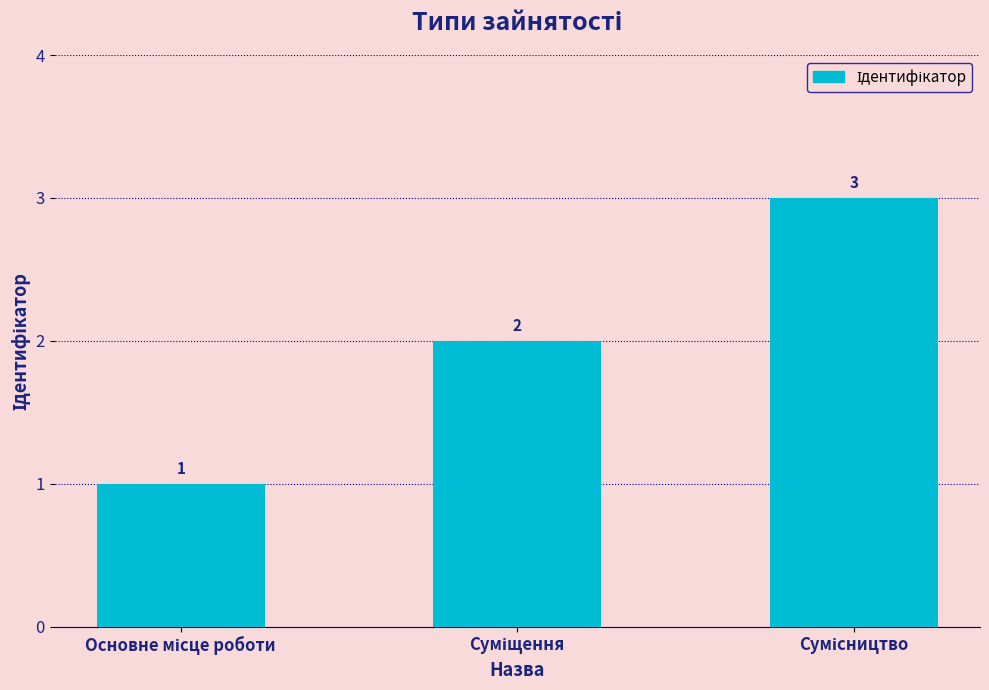

What is the value of the 2nd bar from the left?

2